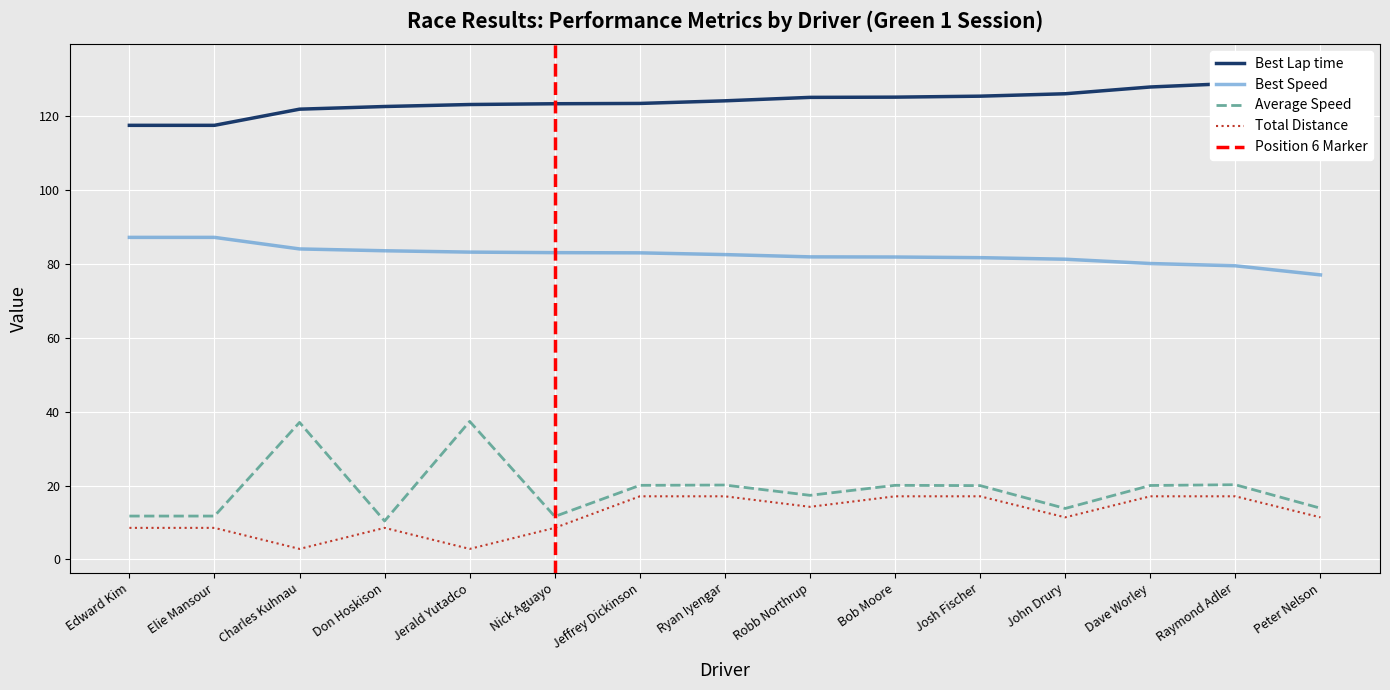

The Total Distance series shows 17.1 at Josh Fischer. True or false?

True